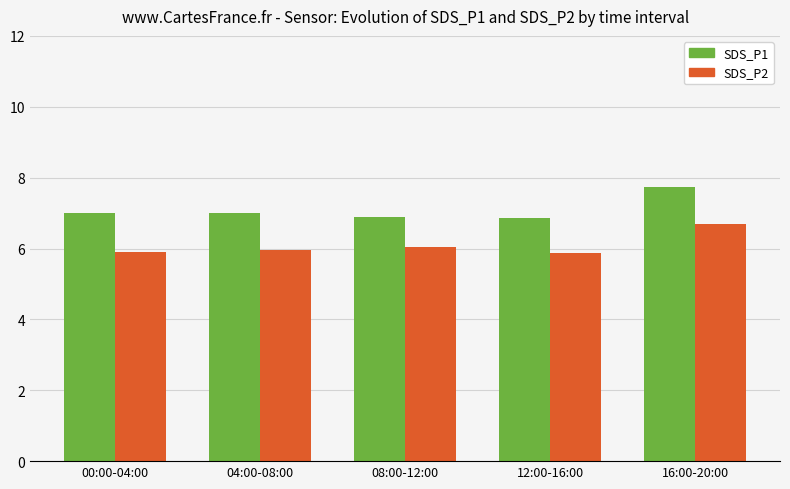

The value of SDS_P1 at 12:00-16:00 is 6.9. True or false?

True